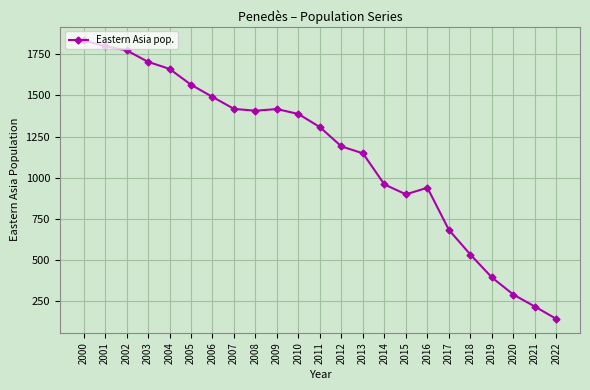

What is the difference between the values at 2011 and 2021?

1090